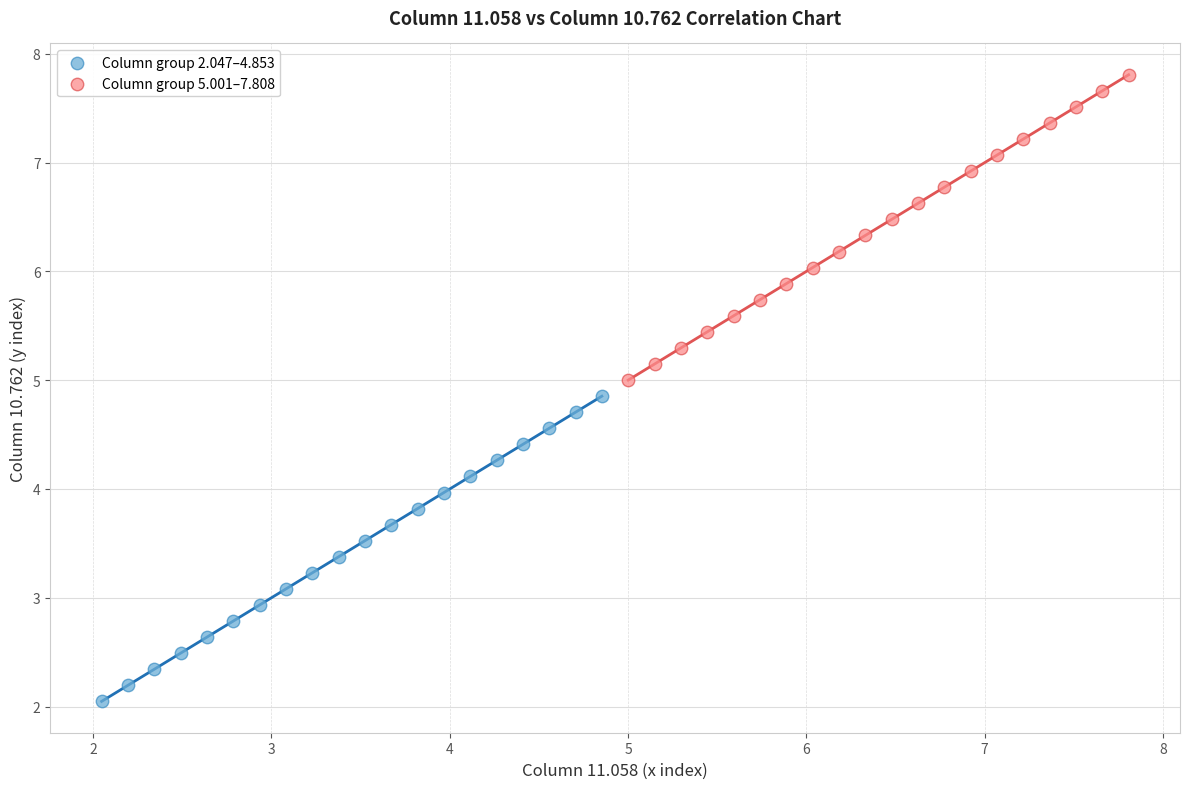

Which series contains the lowest Y value?

Column group 2.047–4.853